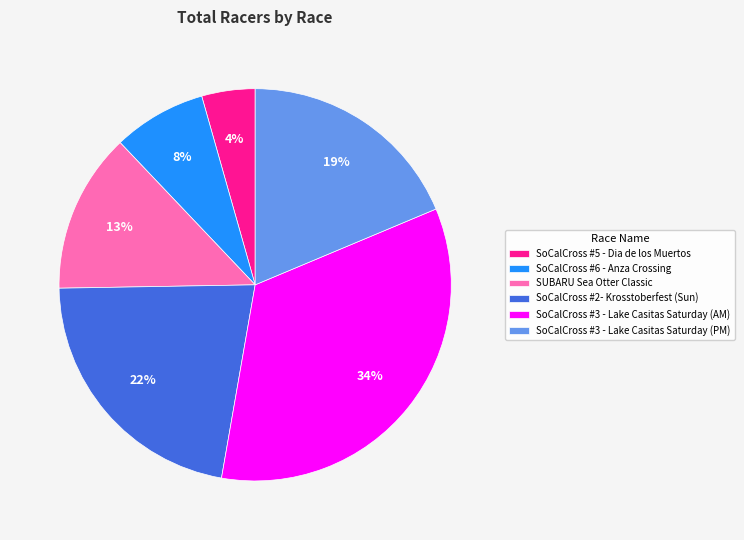

Does SoCalCross #5 - Dia de los Muertos represent more than half of the total?

No